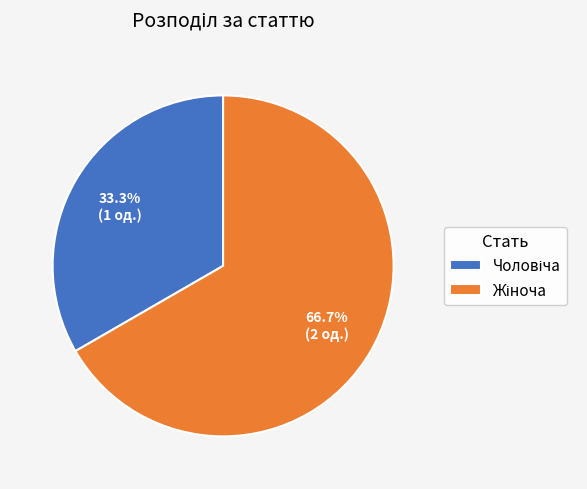

Is there a majority slice in this chart?

Yes